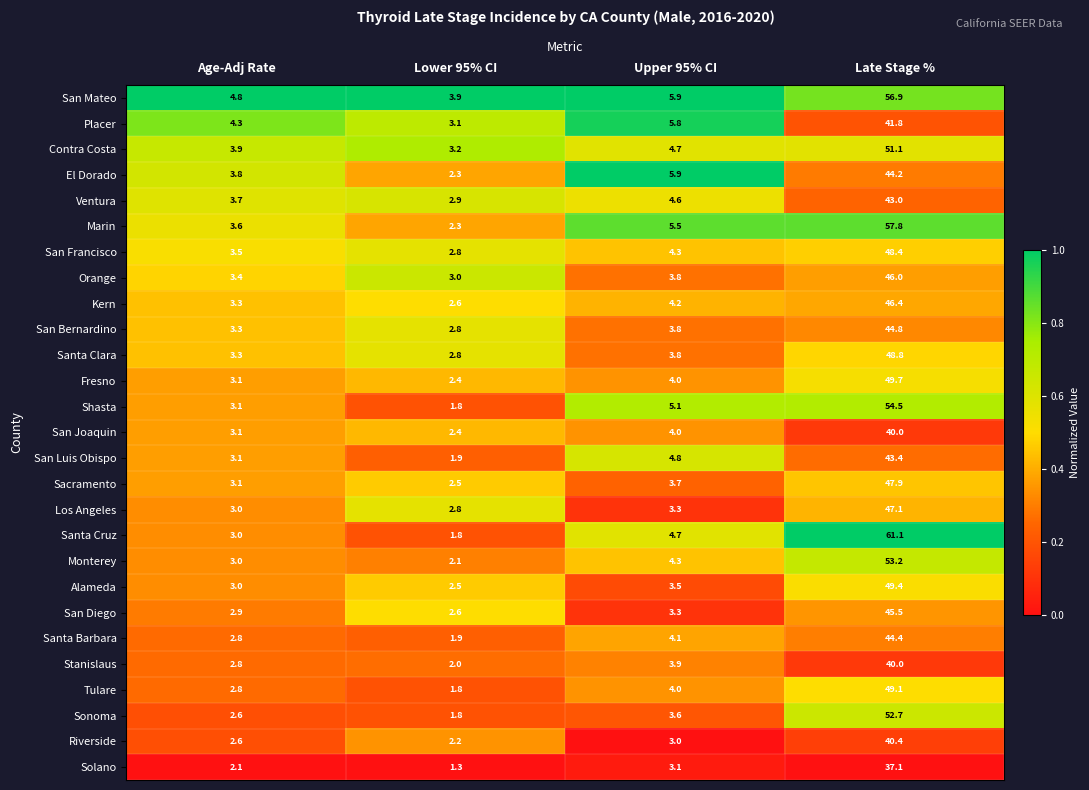

The Contra Costa series shows 2.1 at Age-Adj Rate. True or false?

False